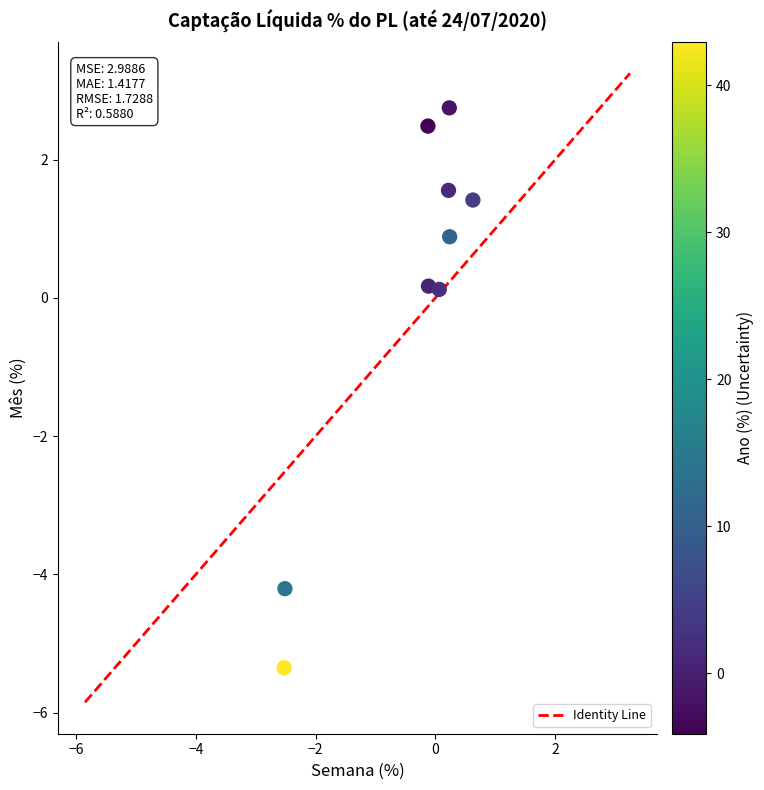

What is the average X value?

-0.4